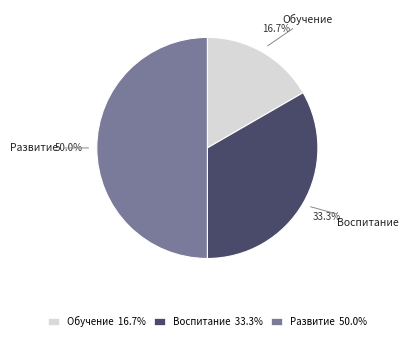

What is the largest slice in the pie chart?

Развитие